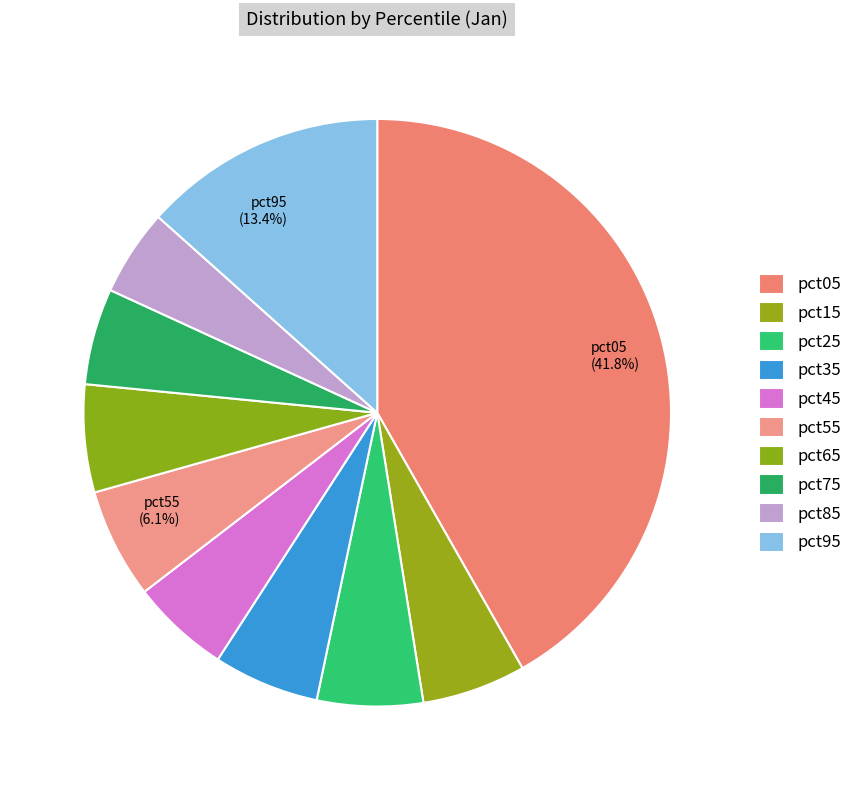

Count the number of slices in the pie.

10